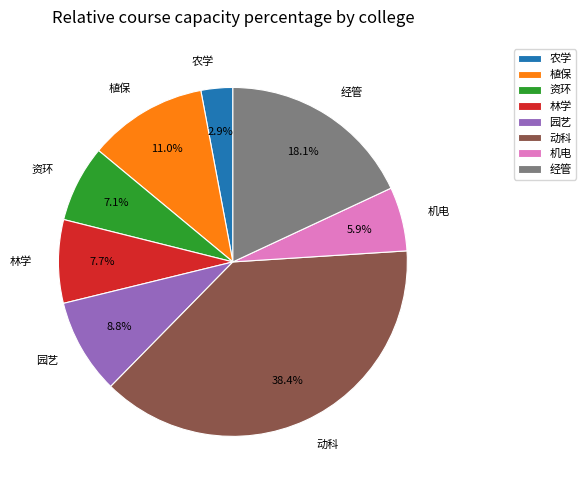

Count the number of slices in the pie.

8